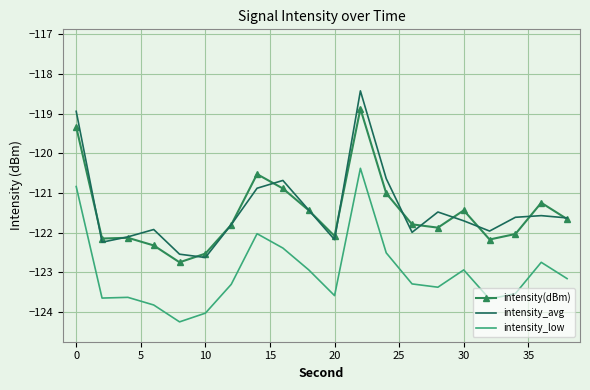

Is this an area chart (filled region under the line)?

No